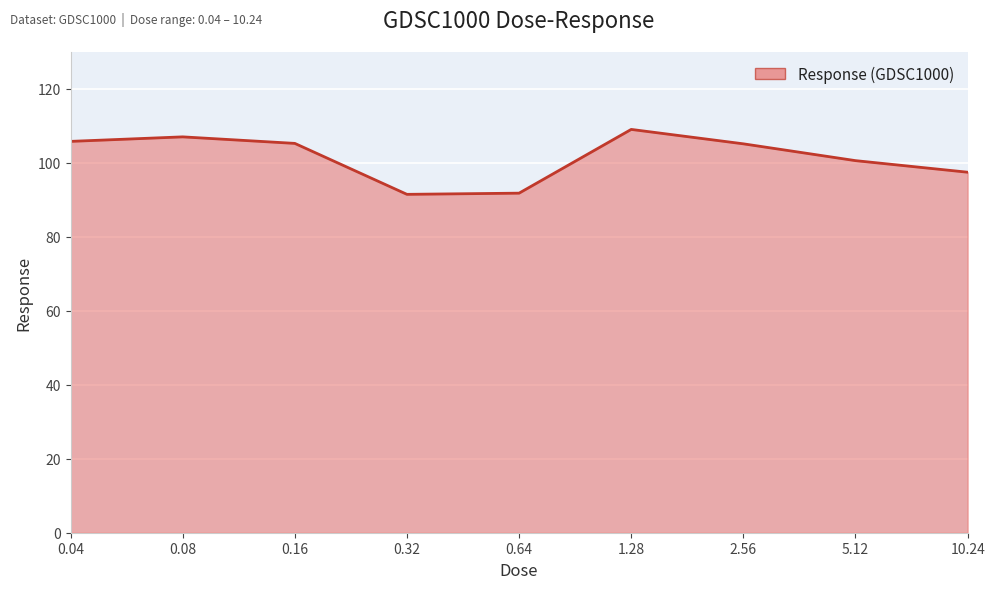

What is the greatest value displayed?

109.1